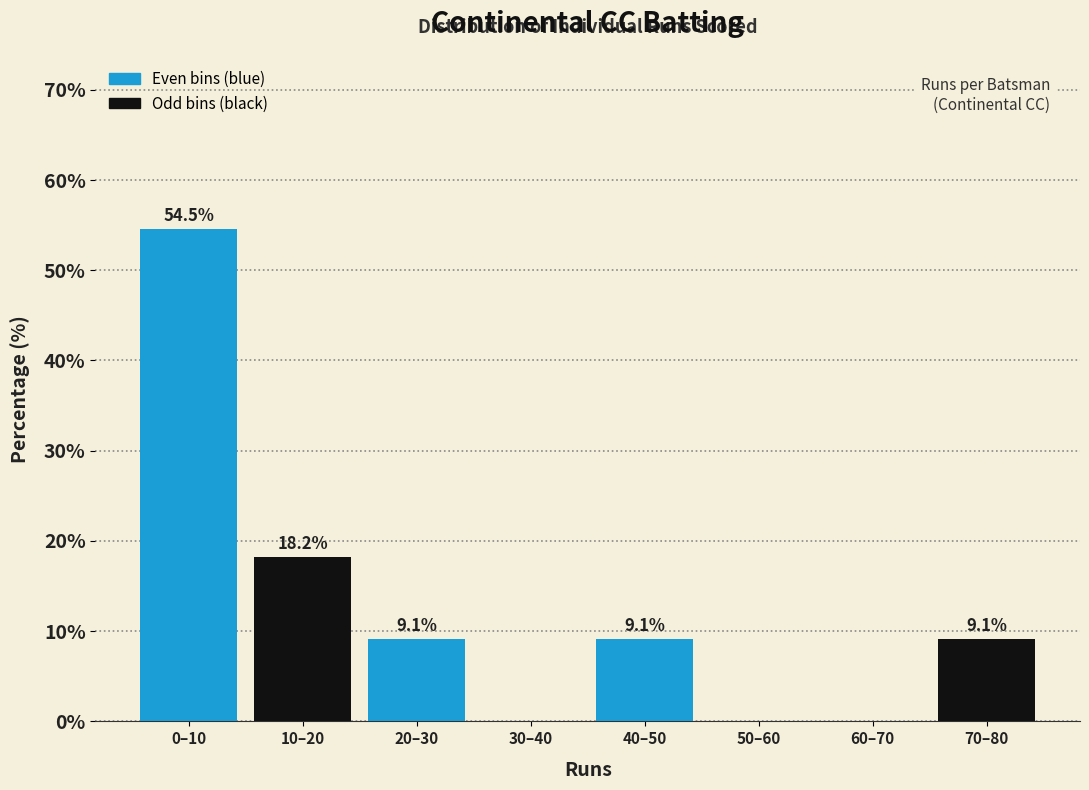

Reading left to right, what are all the values shown in this chart?

0–10=54.5	10–20=18.2	20–30=9.1	30–40=0.0	40–50=9.1	50–60=0.0	60–70=0.0	70–80=9.1